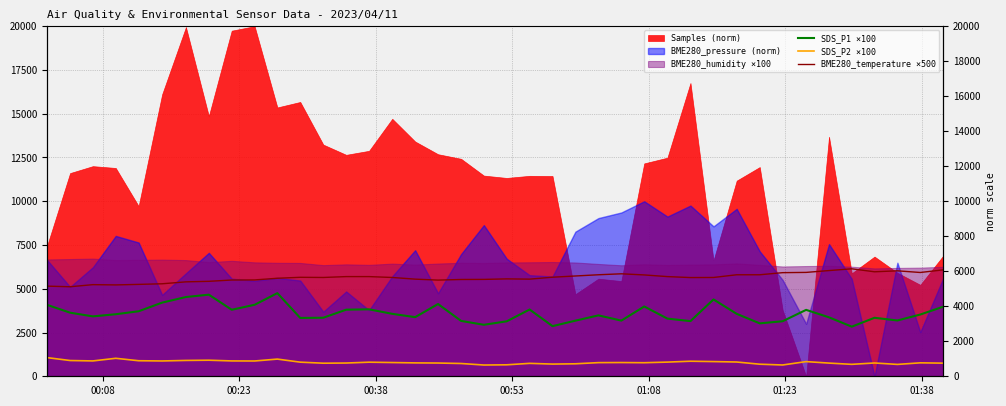

What is the sum of all BME280_temperature ×500 values?

225695.0